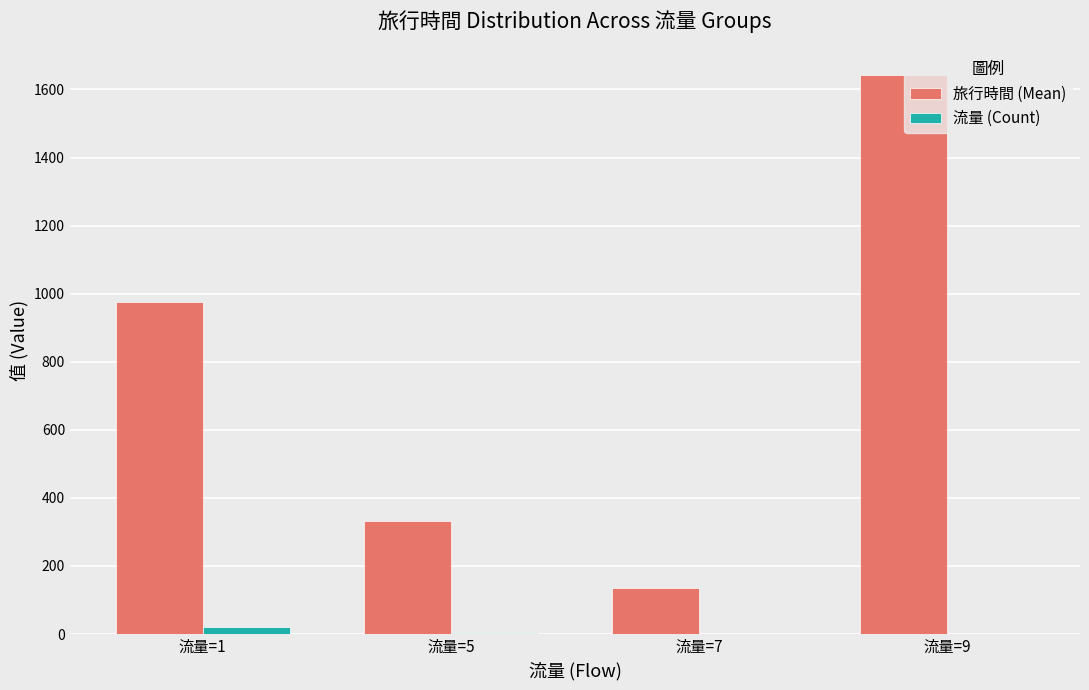

Count the 旅行時間 (Mean) values in the range 332 to 1642.

3